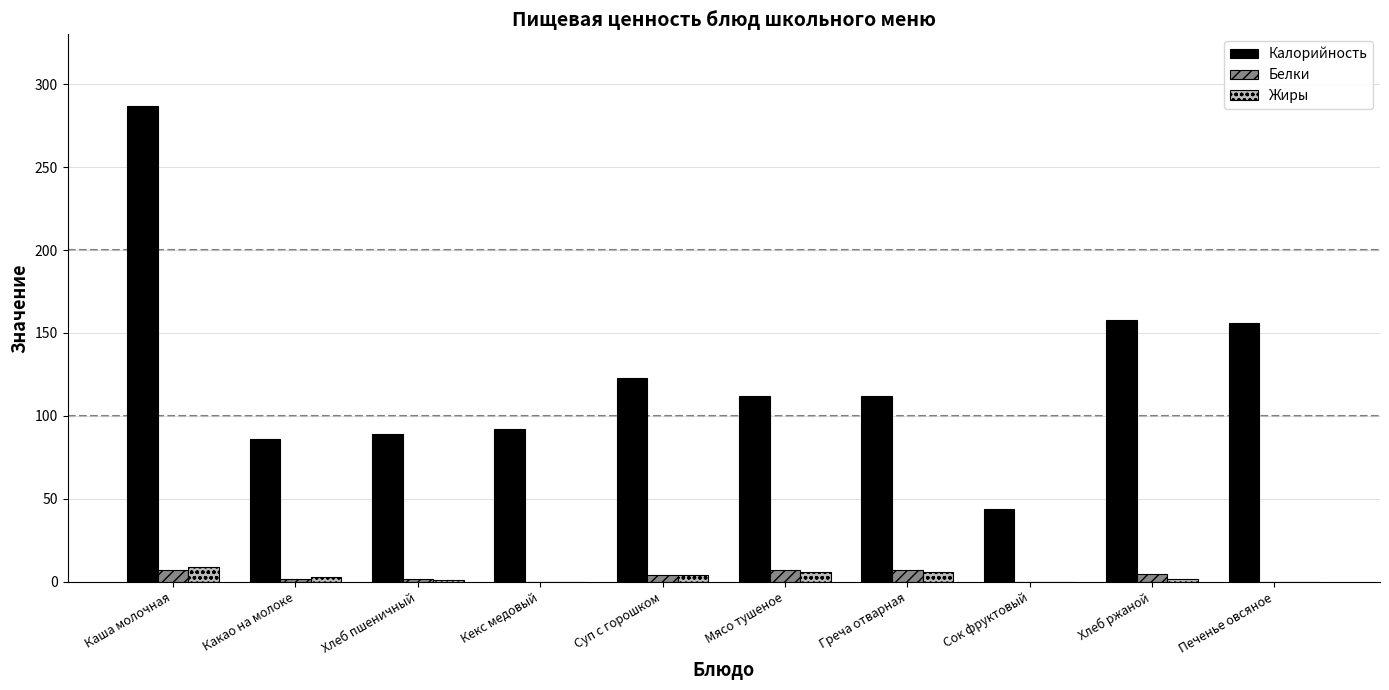

At which label does Калорийность first exceed 112?

Каша молочная